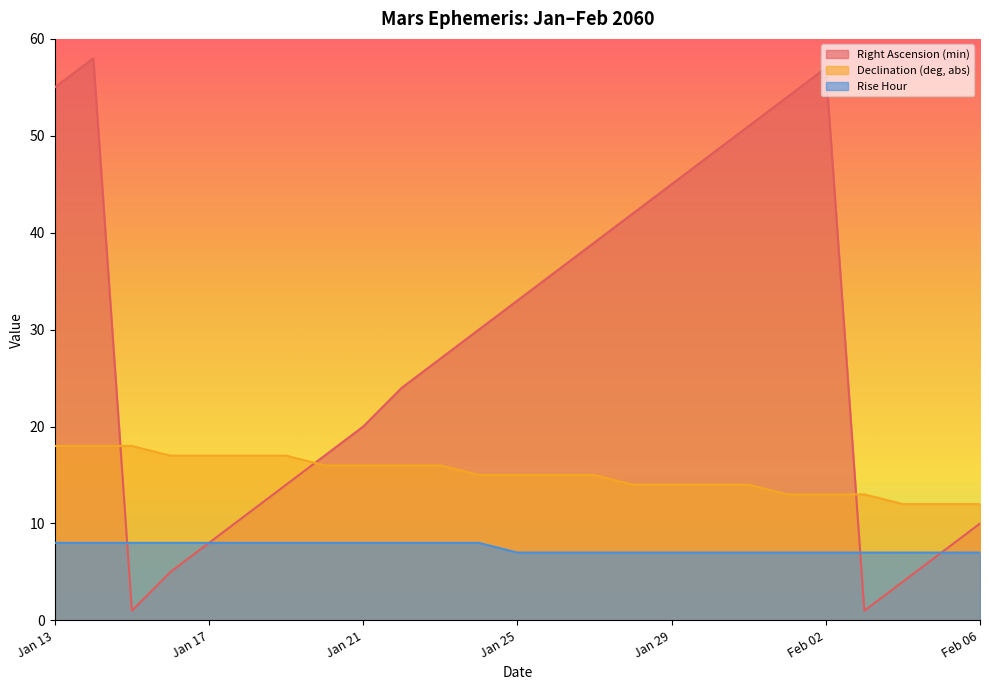

How many lines are shown in the chart?

3